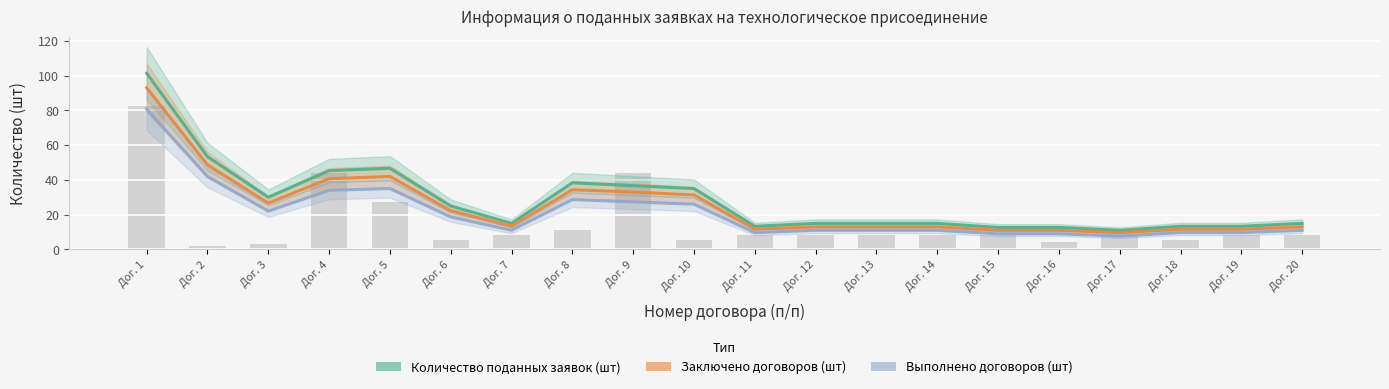

At which label does Количество поданных заявок (шт) reach its peak?

Дог. 1